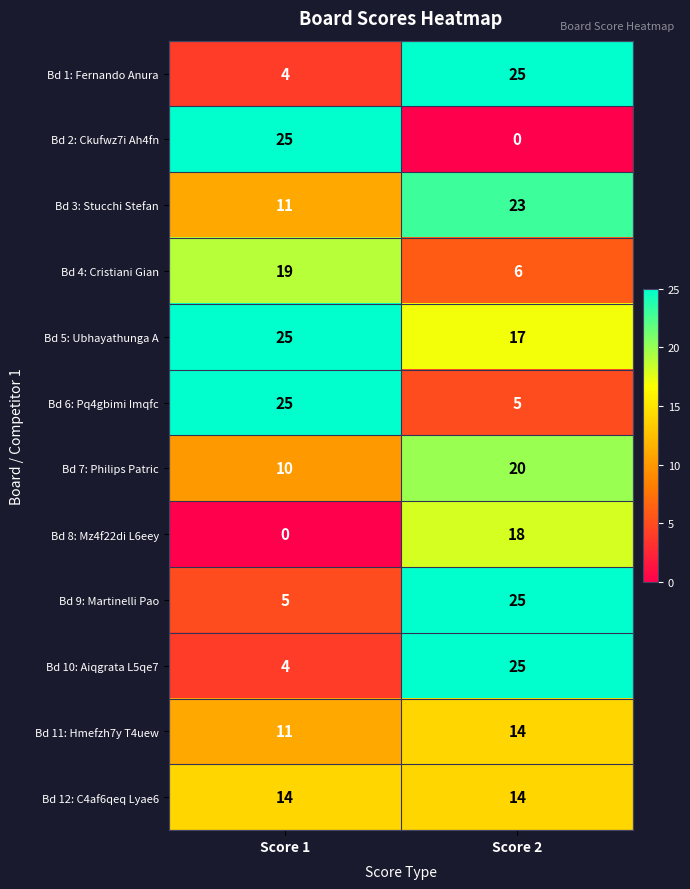

What is the difference between the maximum and minimum values in the Bd 7: Philips Patric series?

10